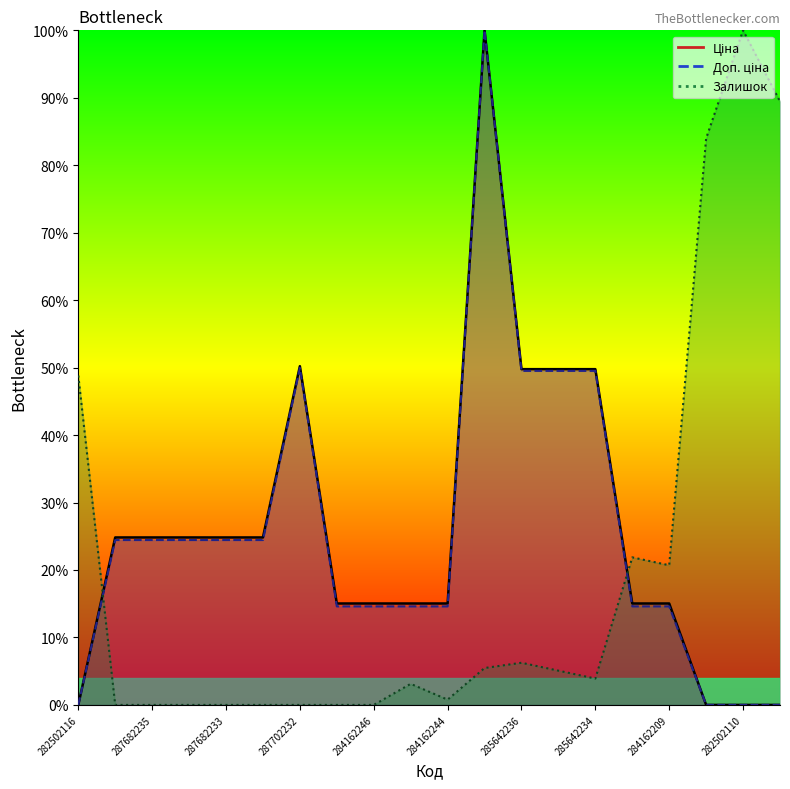

Reading right to left, what are all the values shown in this chart?

Ціна: 282502115=0.0	282502110=0.0	282502117=0.0	284162209=15.0	284162210=15.0	285642234=49.8	285642235=49.8	285642236=49.8	285662232=100.0	284162244=15.0	284162245=15.0	284162246=15.0	284162248=15.0	287702232=50.2	287682231=24.8	287682233=24.8	287682234=24.8	287682235=24.8	287682236=24.8	282502116=0.0
Доп. ціна: 282502115=0.0	282502110=0.0	282502117=0.0	284162209=14.6	284162210=14.6	285642234=49.5	285642235=49.5	285642236=49.5	285662232=100.0	284162244=14.6	284162245=14.6	284162246=14.6	284162248=14.6	287702232=50.0	287682231=24.4	287682233=24.4	287682234=24.4	287682235=24.4	287682236=24.4	282502116=0.0
Залишок: 282502115=89.5	282502110=100.0	282502117=84.0	284162209=20.7	284162210=21.9	285642234=3.9	285642235=5.1	285642236=6.2	285662232=5.5	284162244=0.8	284162245=3.1	284162246=0.0	284162248=0.0	287702232=0.0	287682231=0.0	287682233=0.0	287682234=0.0	287682235=0.0	287682236=0.0	282502116=48.8